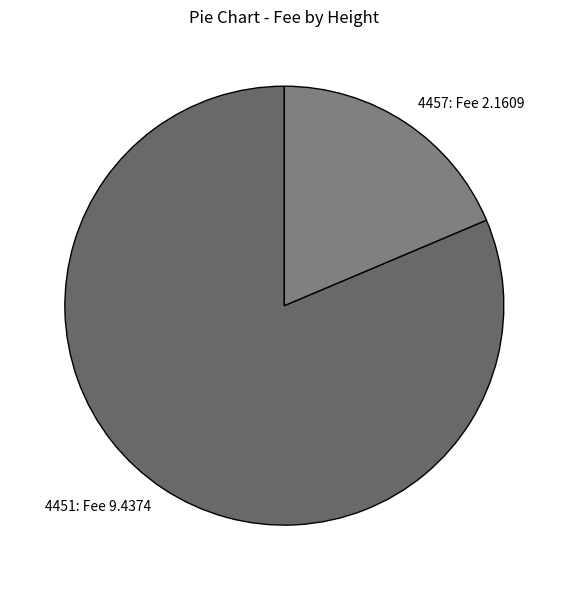

Between 4451: Fee 9.4374 and 4457: Fee 2.1609, which is larger?

4451: Fee 9.4374